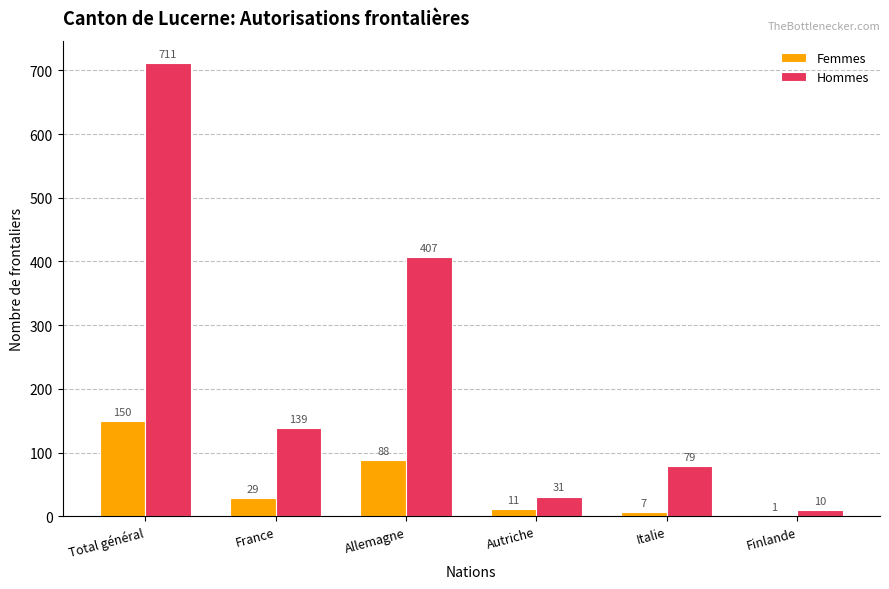

Are the bars grouped side by side (vs. stacked)?

Yes